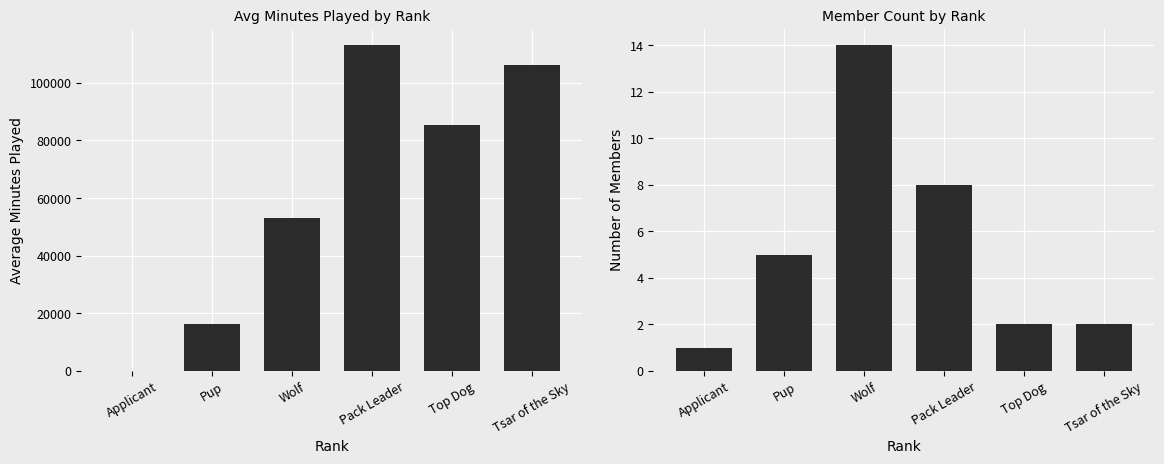

Which series has the largest total across all categories?

Average Minutes Played